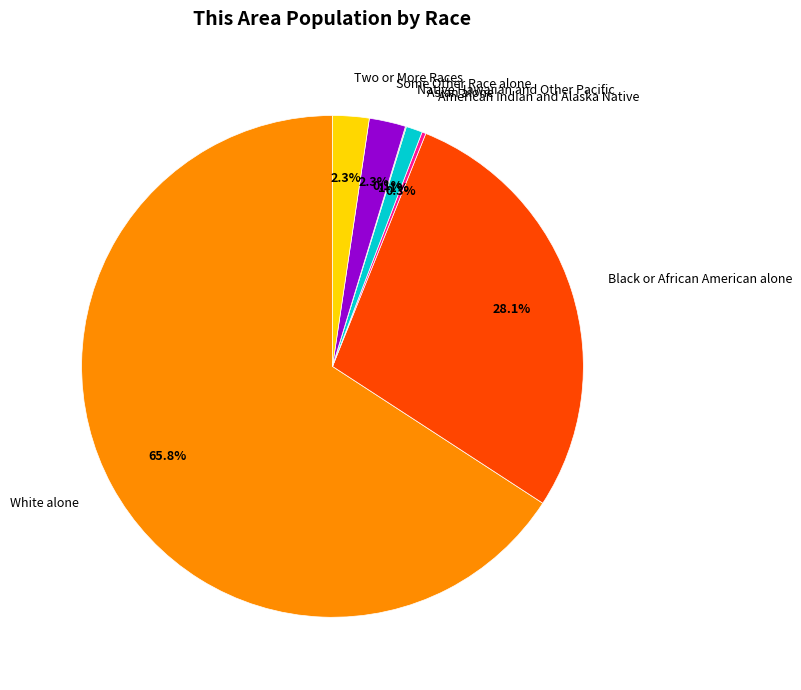

Combined, what portion of the pie is Asian alone and White alone?

66.9%